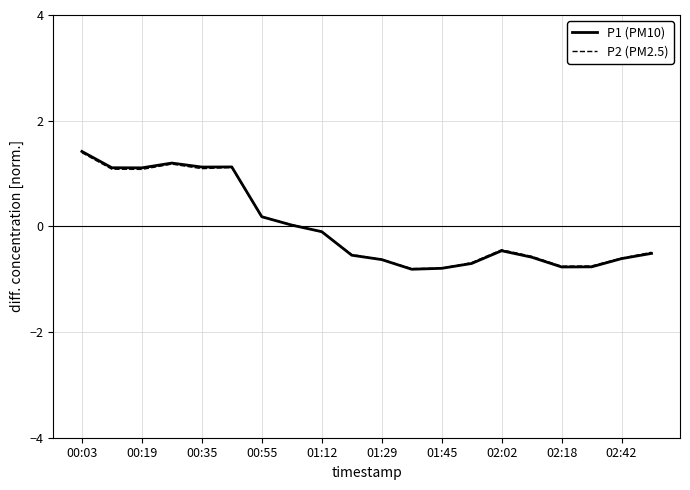

Count the number of categories in the chart.

20